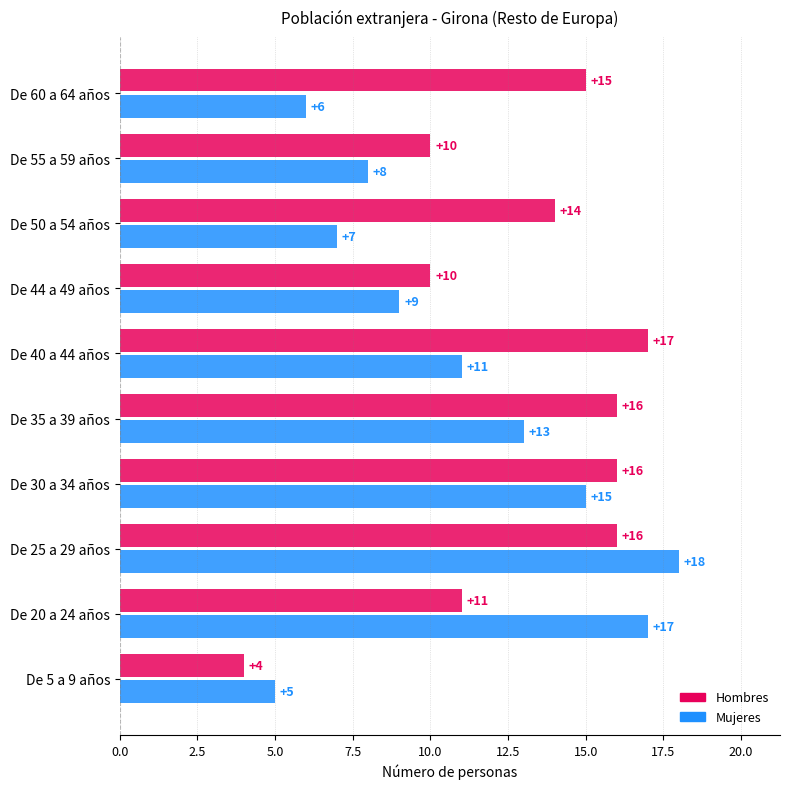

What is the average value of the Hombres series?

13